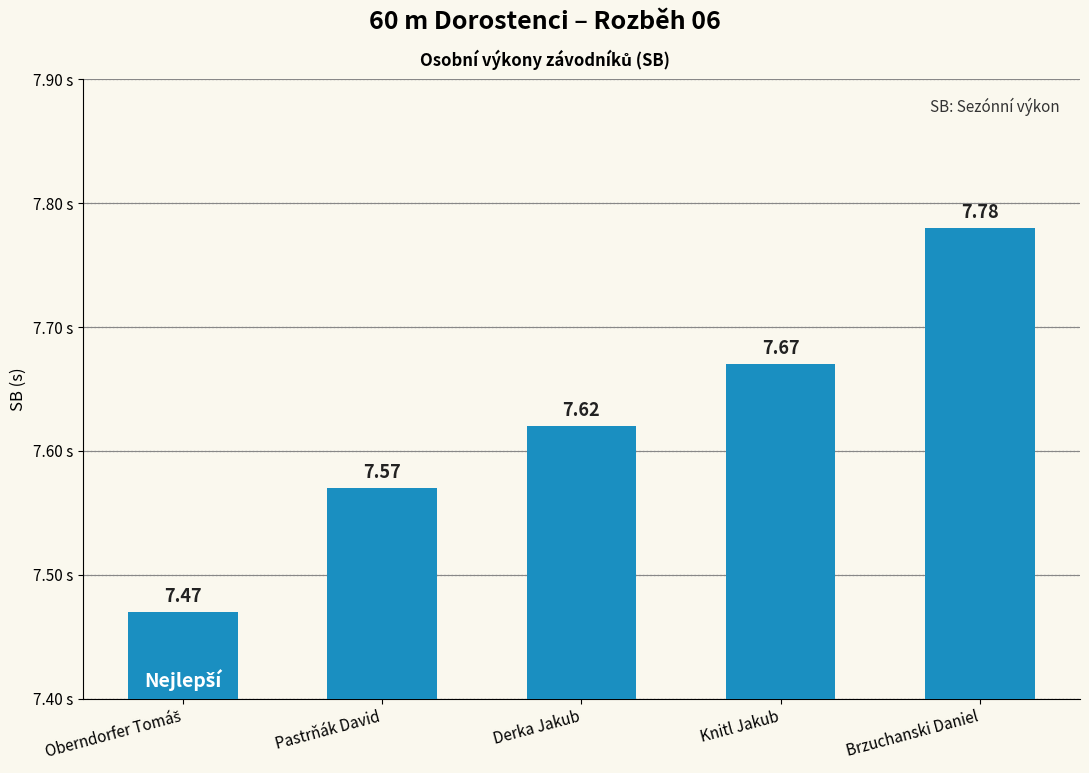

The chart shows a value of 13.0 at Pastrňák David. True or false?

False